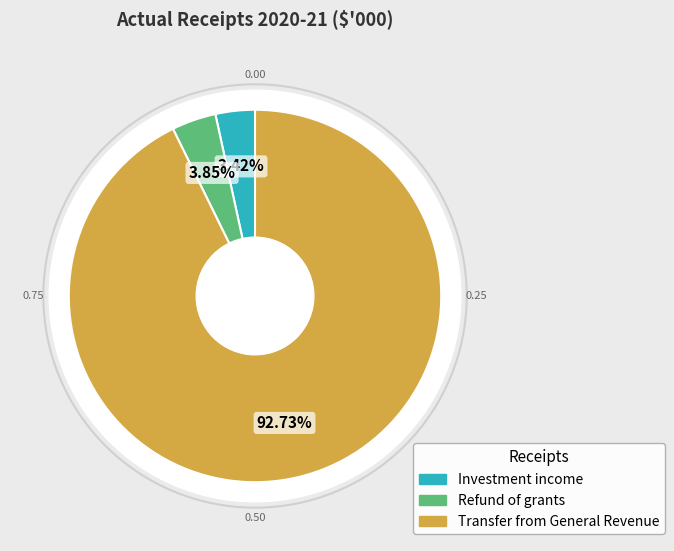

Count the number of slices in the pie.

3